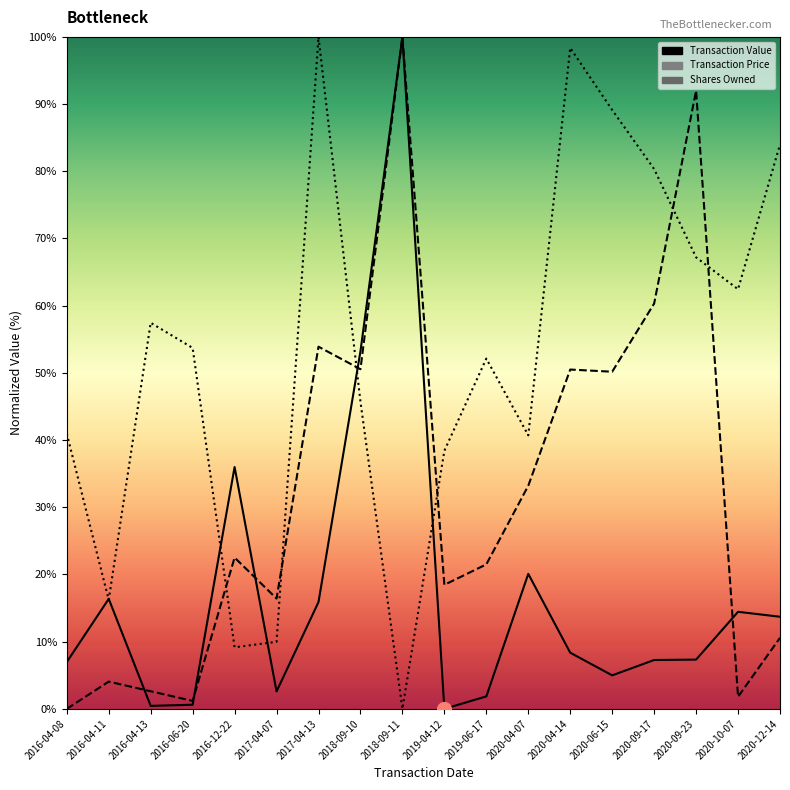

How many intersections are there between Transaction Value and Transaction Price?

5